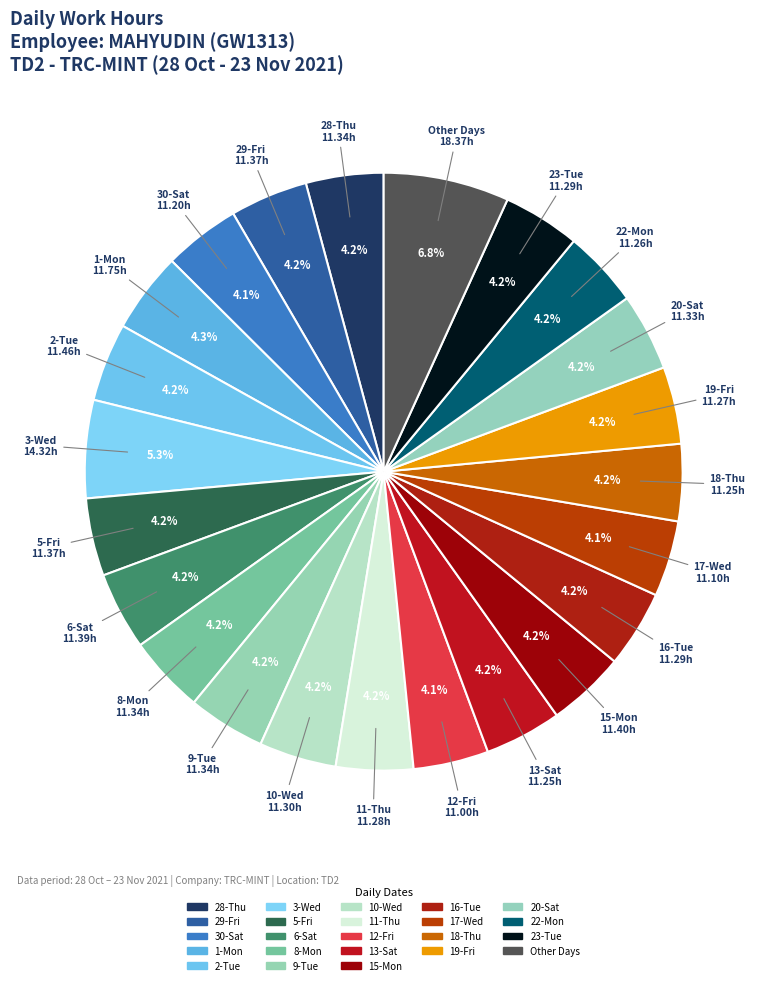

To the nearest percent, what is the difference between the largest and smallest slice percentages?

3%